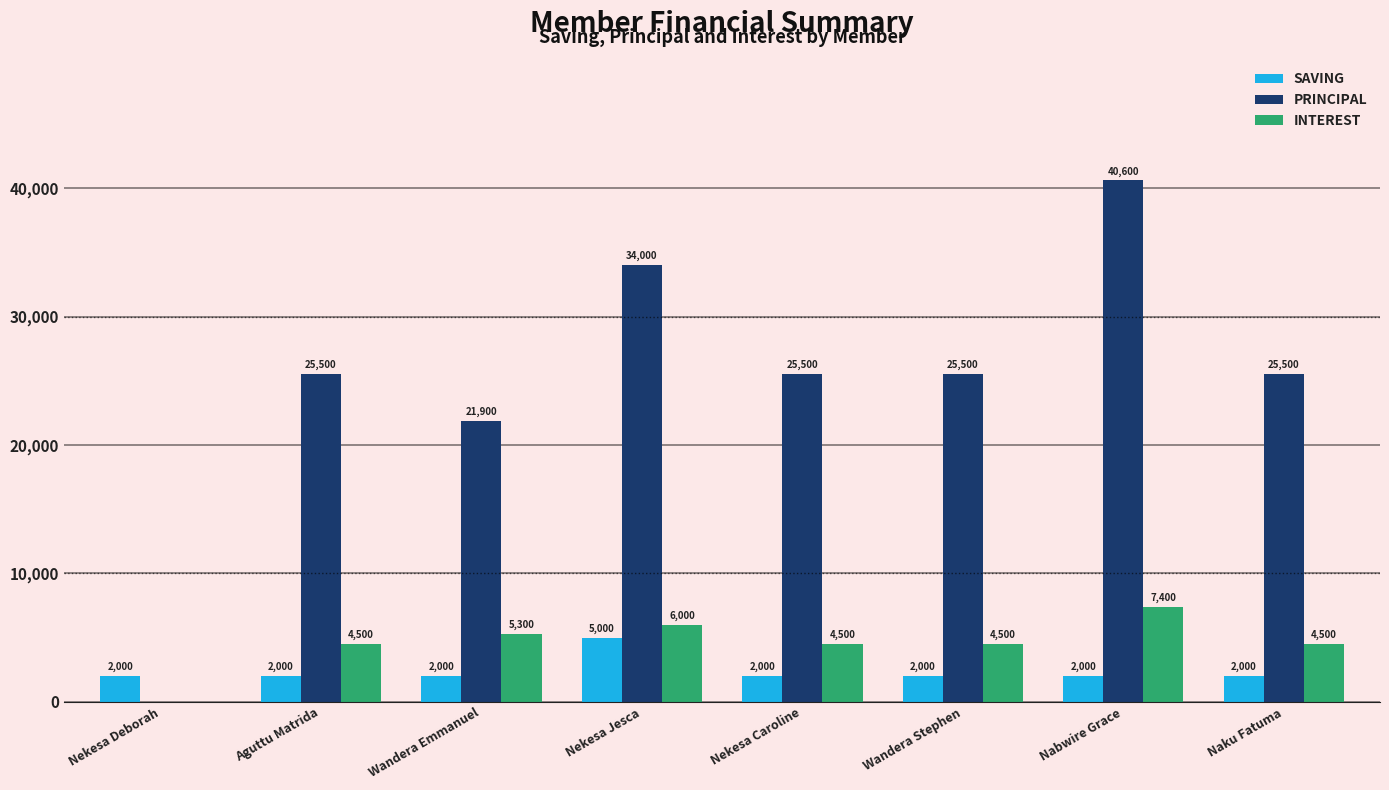

What is the spread (max minus min) of values at Aguttu Matrida?

23500